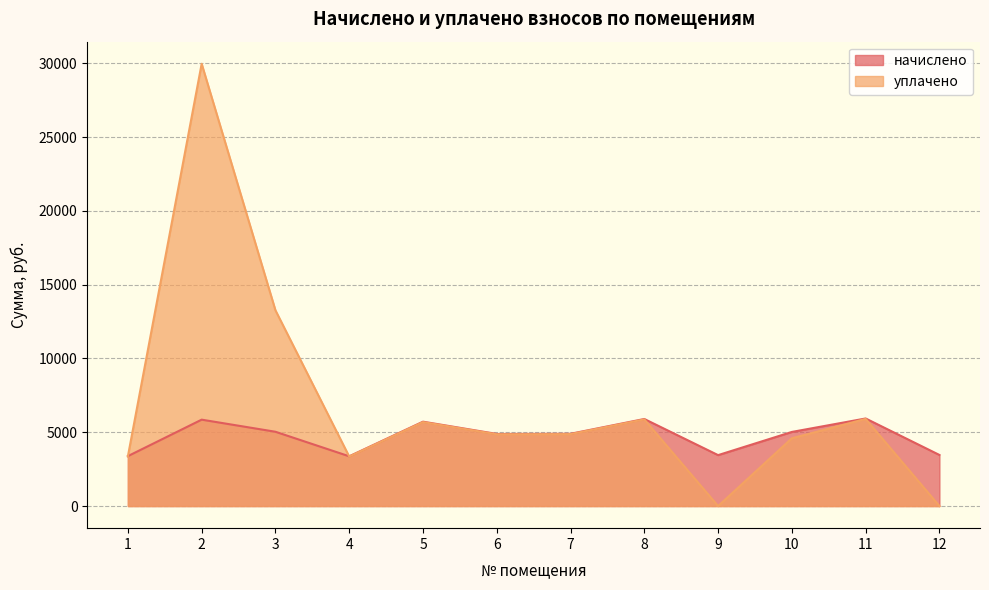

What is the sum of the начислено values at 9 and 12?

6912.6